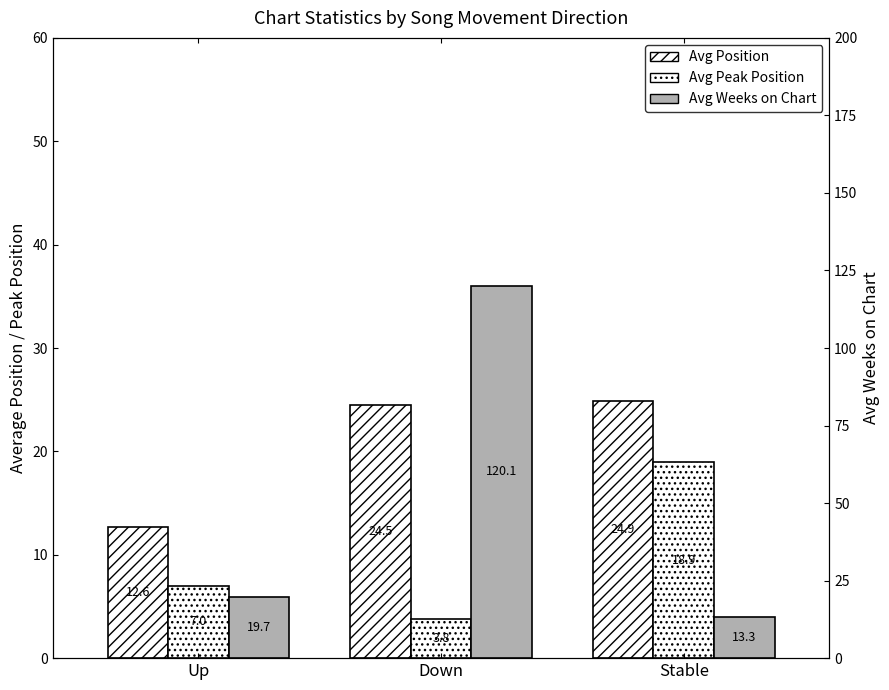

At which label does Avg Position first exceed 24?

Down